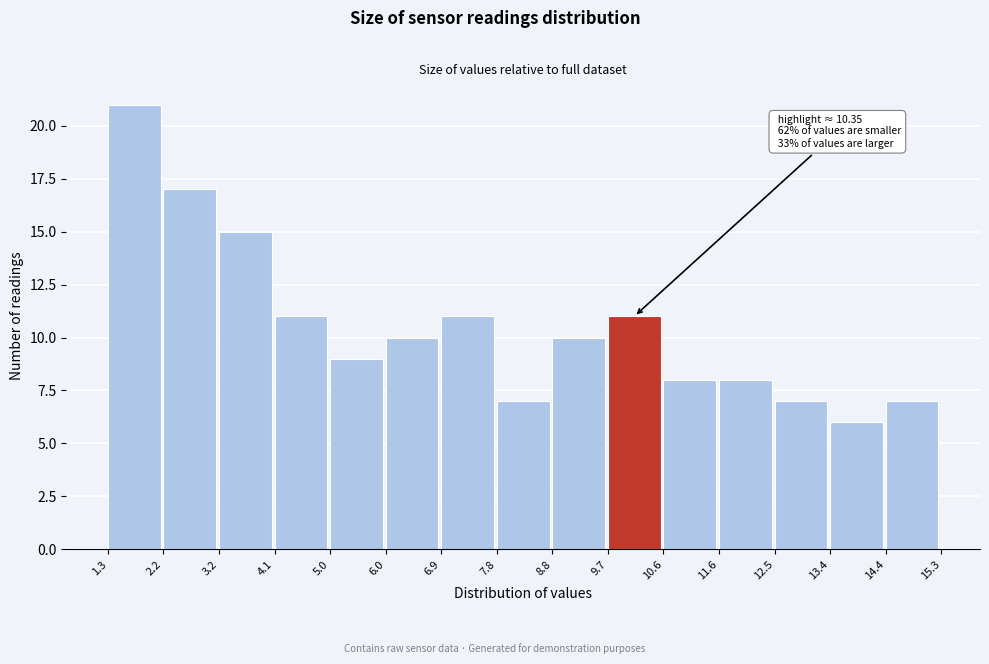

Over which range of the x-axis is the bar tallest?

1.3 to 2.2